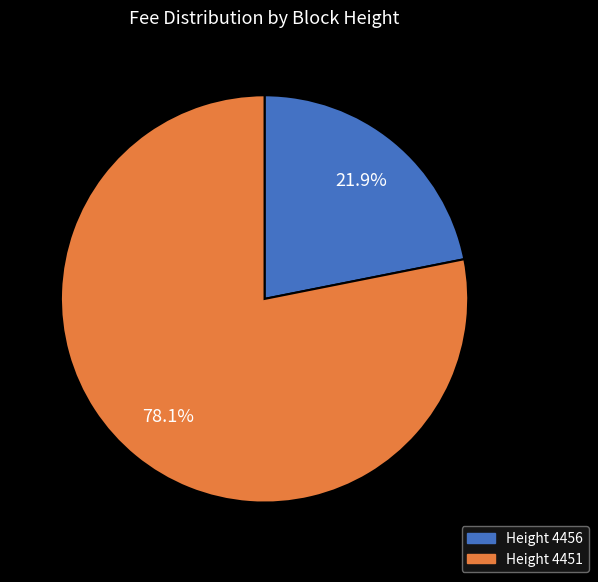

Combined, do Height 4456 and Height 4451 account for over 50%?

Yes